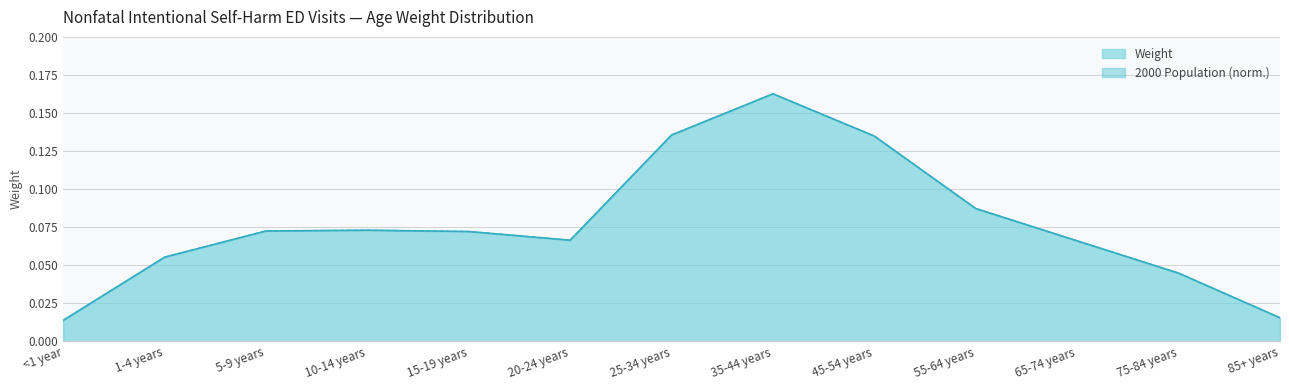

Reading left to right, list all the values displayed in this chart.

Weight: 0.0	0.1	0.1	0.1	0.1	0.1	0.1	0.2	0.1	0.1	0.1	0.0	0.0
2000 population (normalized): 0.0	0.1	0.1	0.1	0.1	0.1	0.1	0.2	0.1	0.1	0.1	0.0	0.0